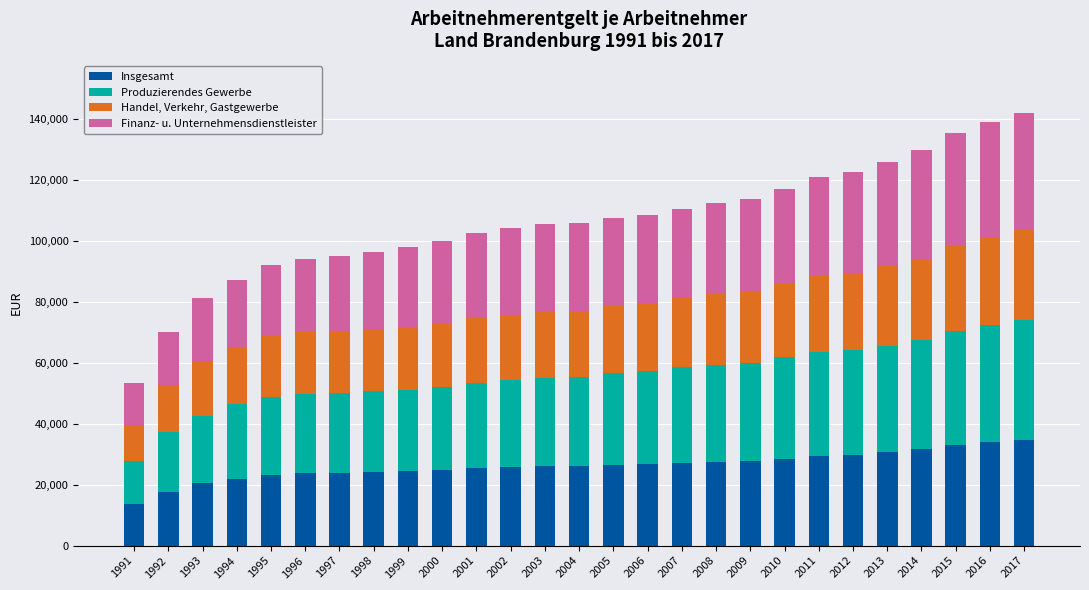

How many series are shown in this chart?

4